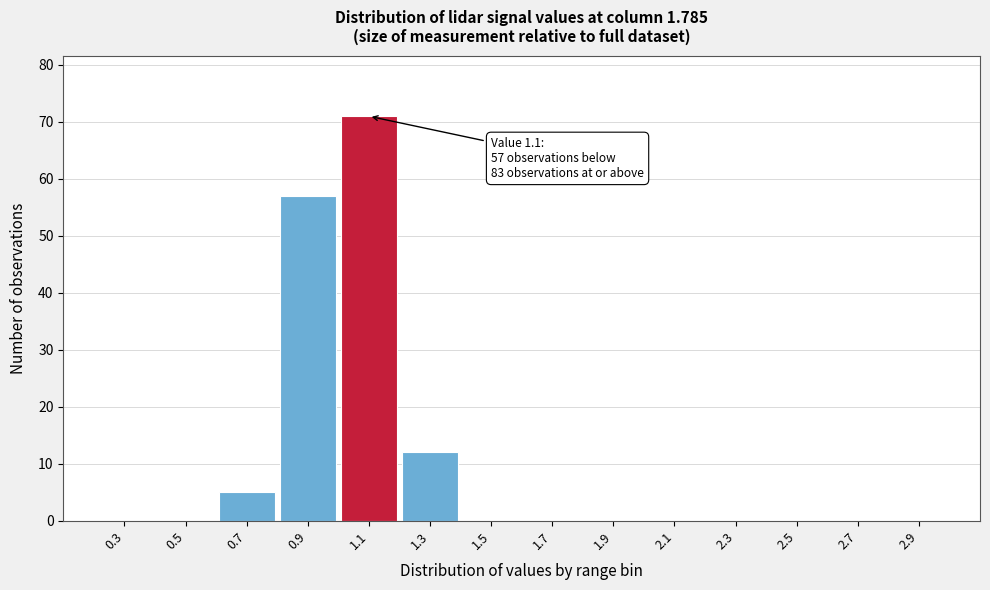

Reading right to left, transcribe all the data shown in this chart.

2.9=0	2.7=0	2.5=0	2.3=0	2.1=0	1.9=0	1.7=0	1.5=0	1.3=12	1.1=71	0.9=57	0.7=5	0.5=0	0.3=0